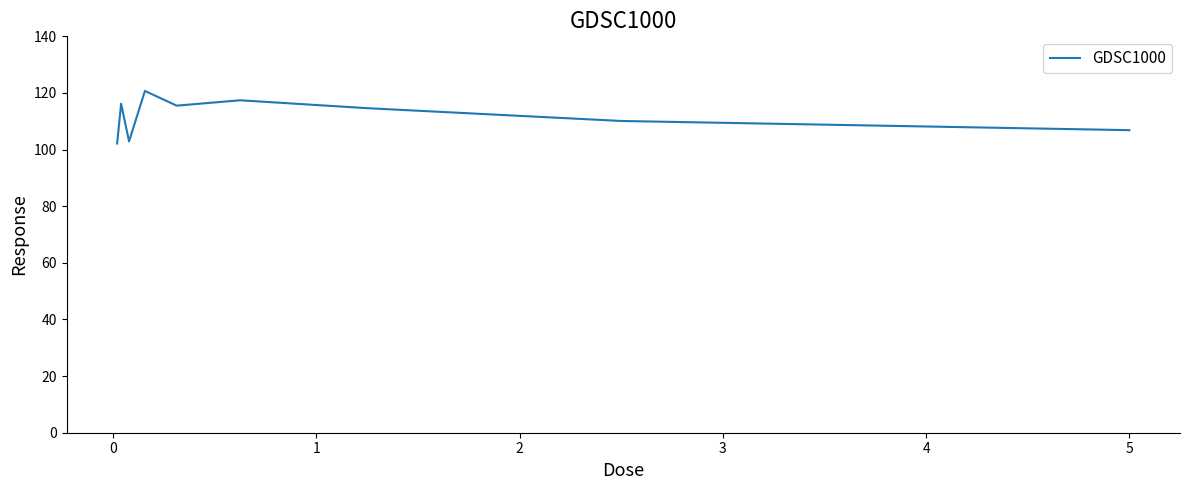

What is the smallest value displayed?

102.1